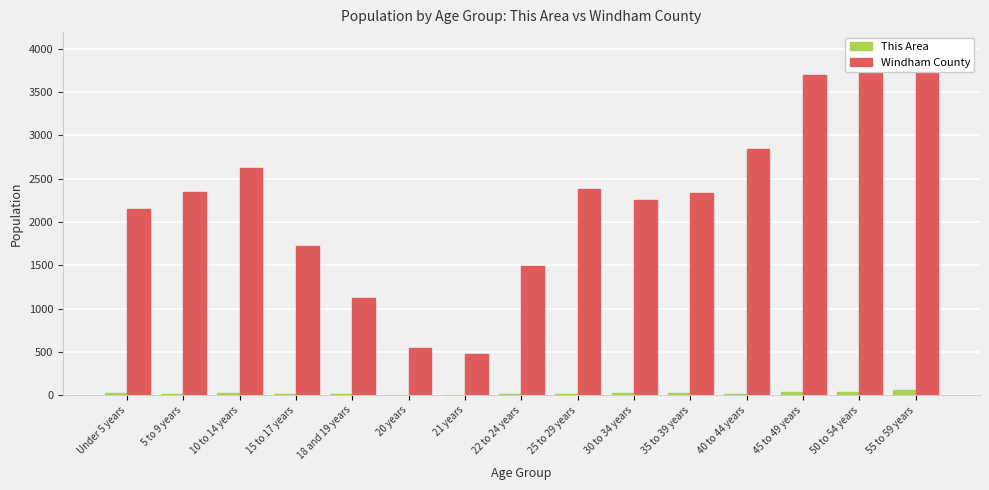

Rank the series by their average value, from highest to lowest.

Windham County, This Area